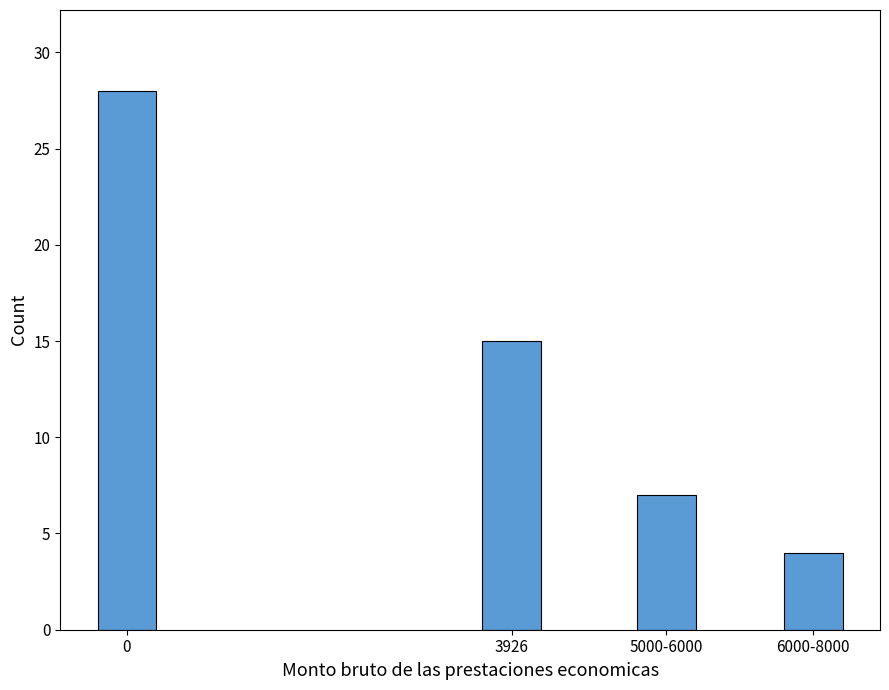

What is the change in value from 0 to 6000-8000?

-24